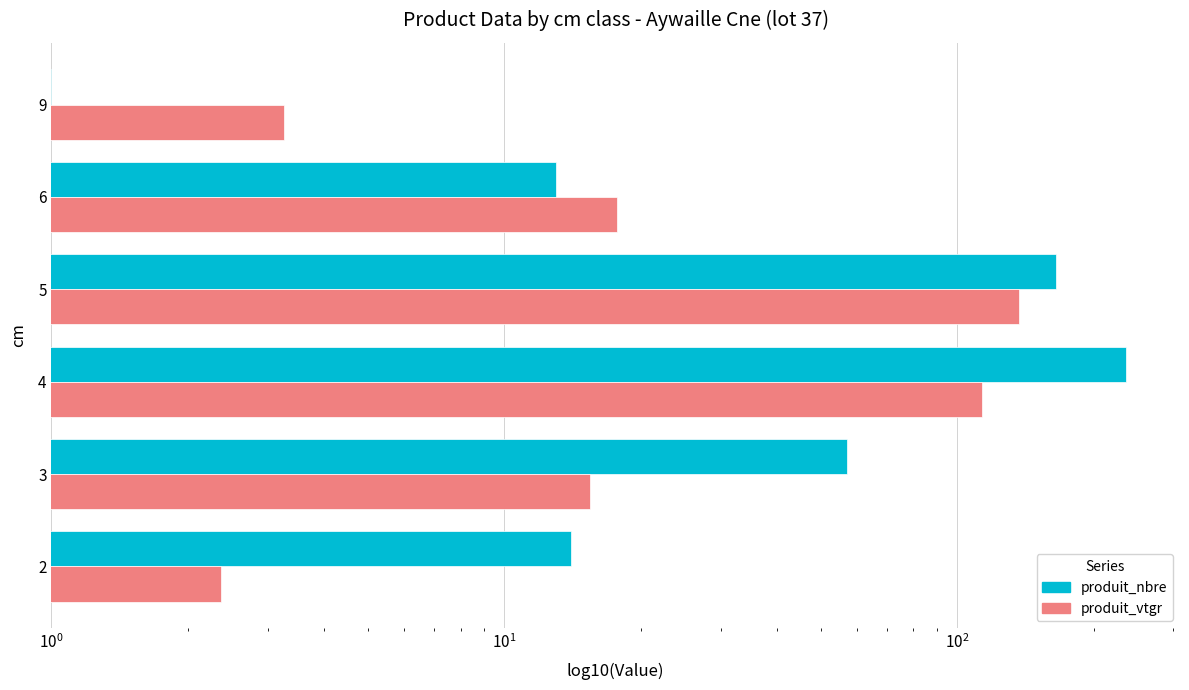

Is the value of produit_nbre at 6 greater than the value of produit_vtgr at 6?

No